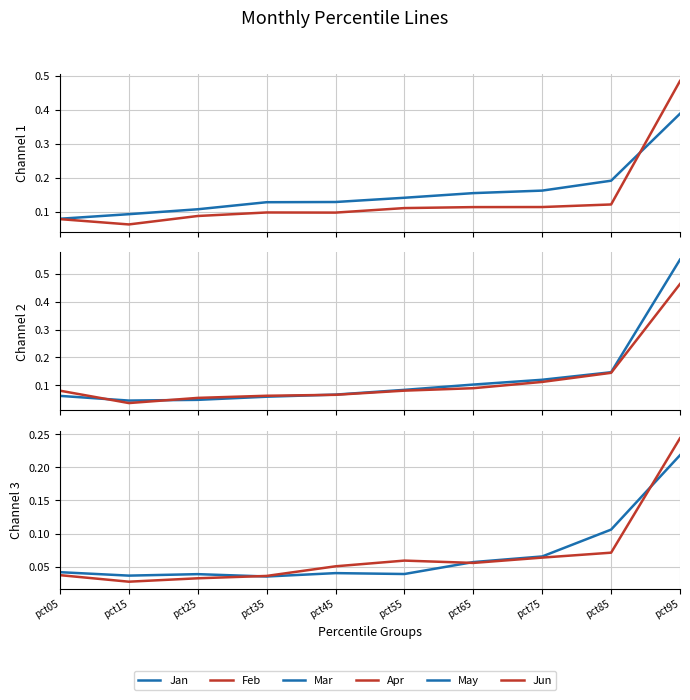

At which category does the chart reach its minimum across all series?

pct15